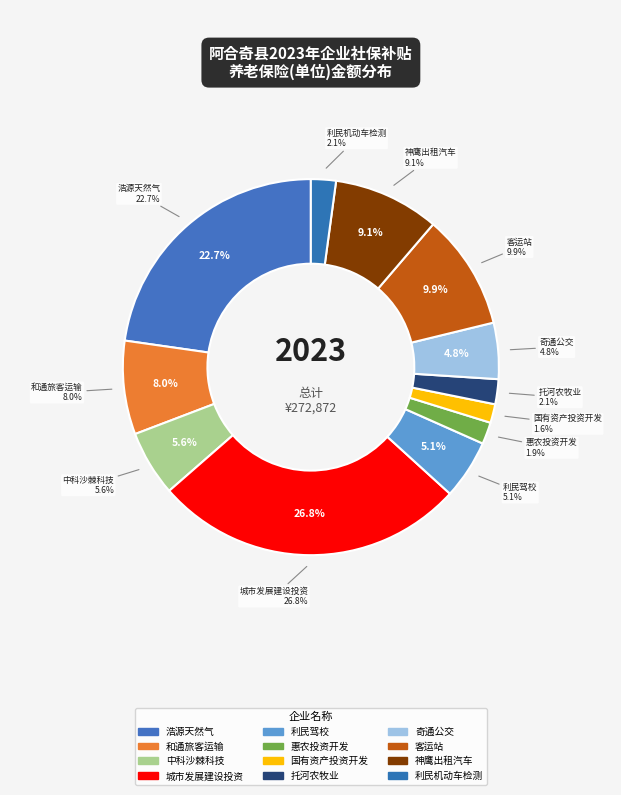

True or false: 阿合奇县利民驾校有限公司 accounts for 11% of the total.

False